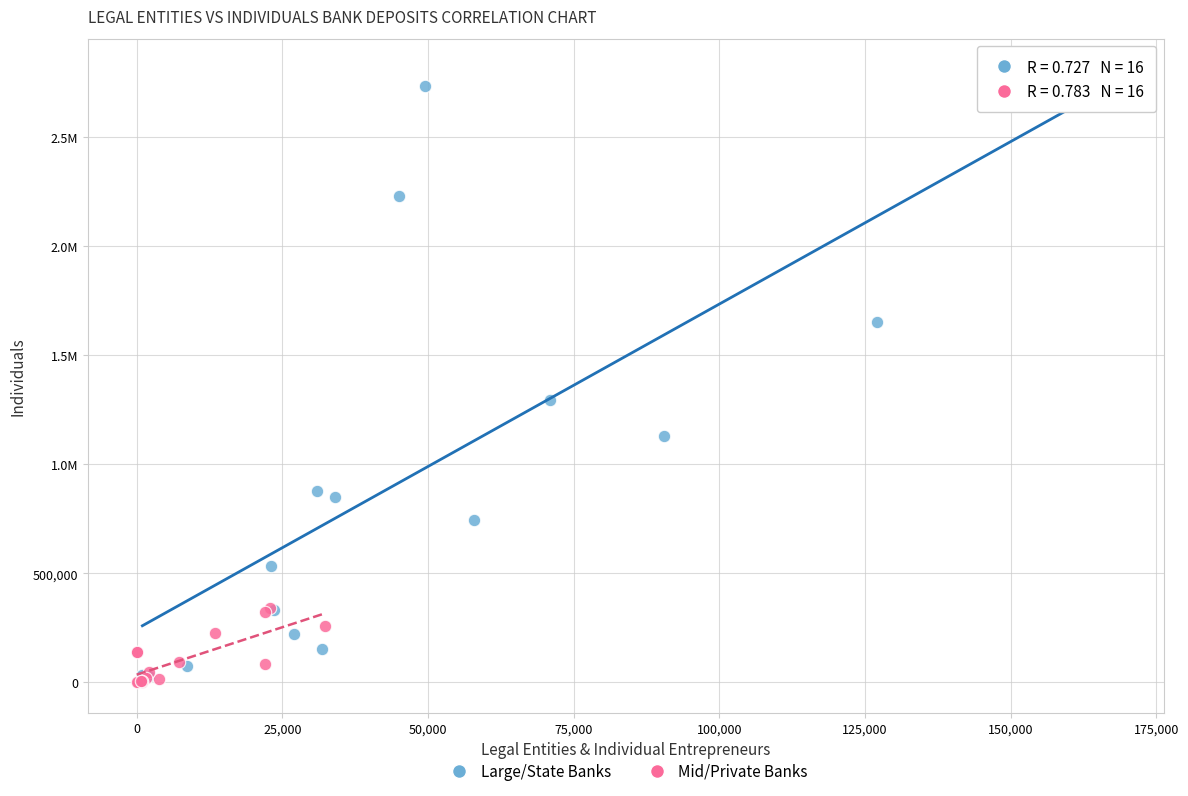

What are all the series names shown in the legend?

Large/State Banks, Mid/Private Banks